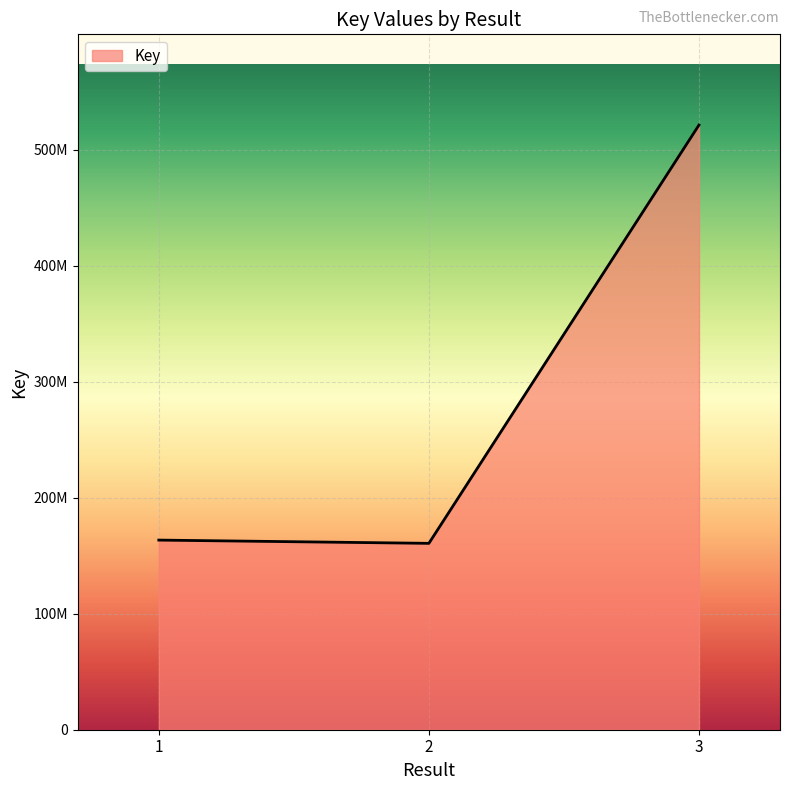

Between 3 and 2, which is larger?

3